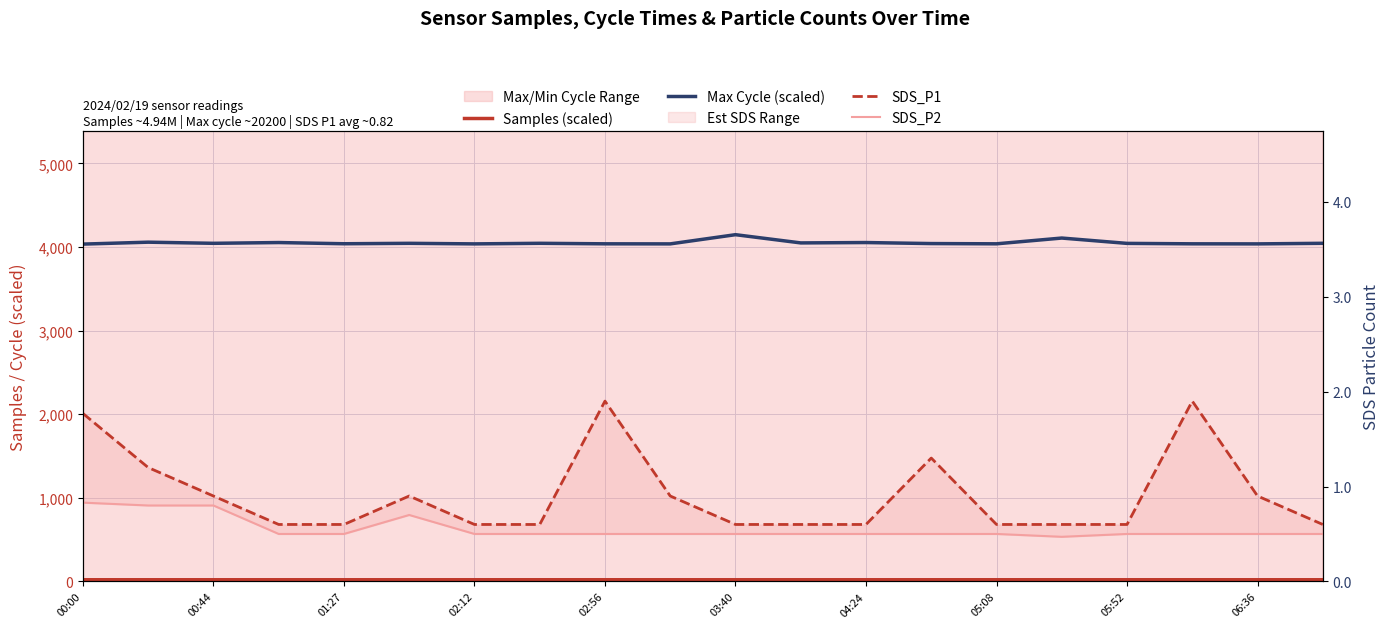

The SDS_P1 series shows 0.7 at 00:44. True or false?

False